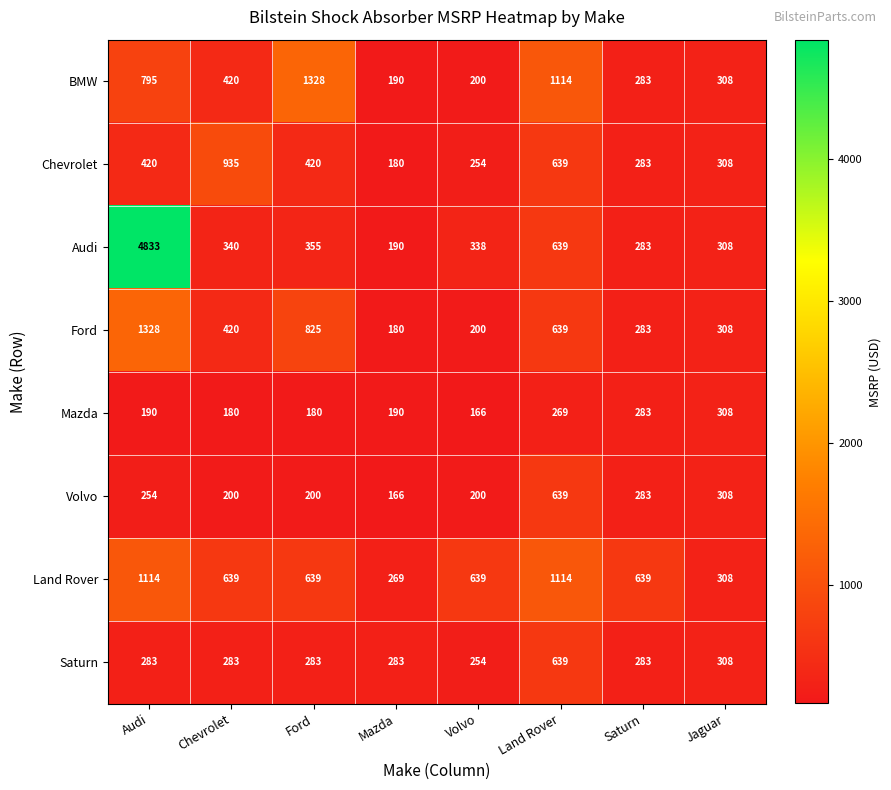

What is the maximum value for Saturn?

639